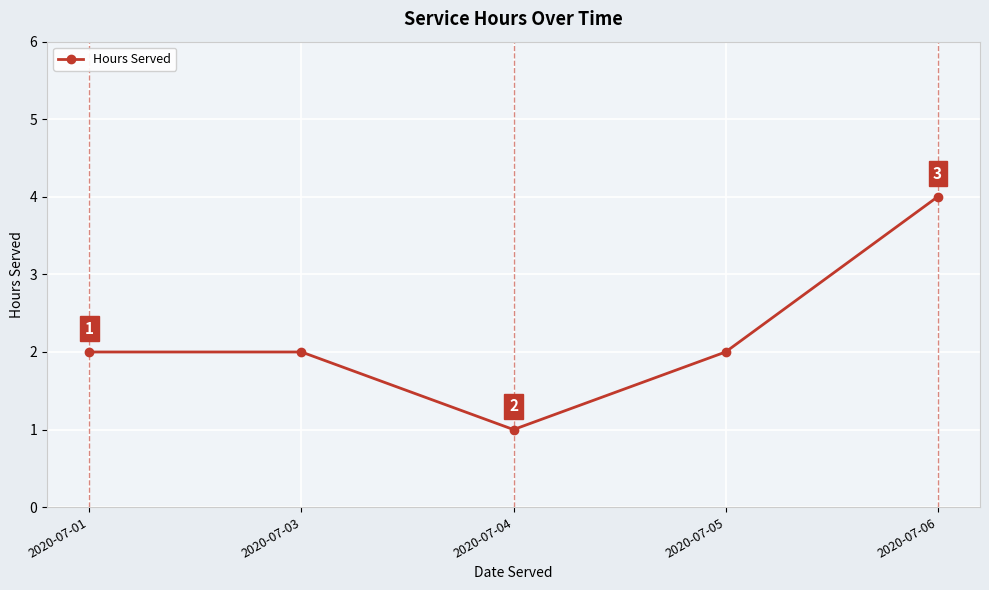

Approximately how many times larger is the value at 2020-07-01 compared to 2020-07-04?

2.0